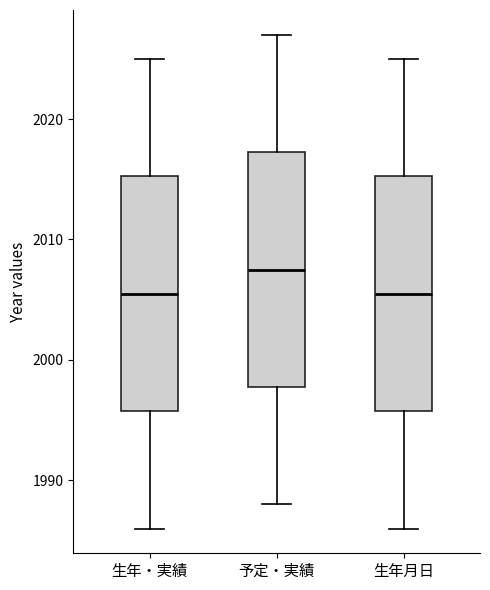

Reading left to right, read every box against the y-axis: the position of its median line, the range the box covers, and the ends of its whiskers. The values are not printed on the chart, so give them approximately, as read against the axis.

生年・実績: median 2006, box 1996 to 2015, whiskers 1986 to 2025
予定・実績: median 2008, box 1998 to 2017, whiskers 1988 to 2027
生年月日: median 2006, box 1996 to 2015, whiskers 1986 to 2025